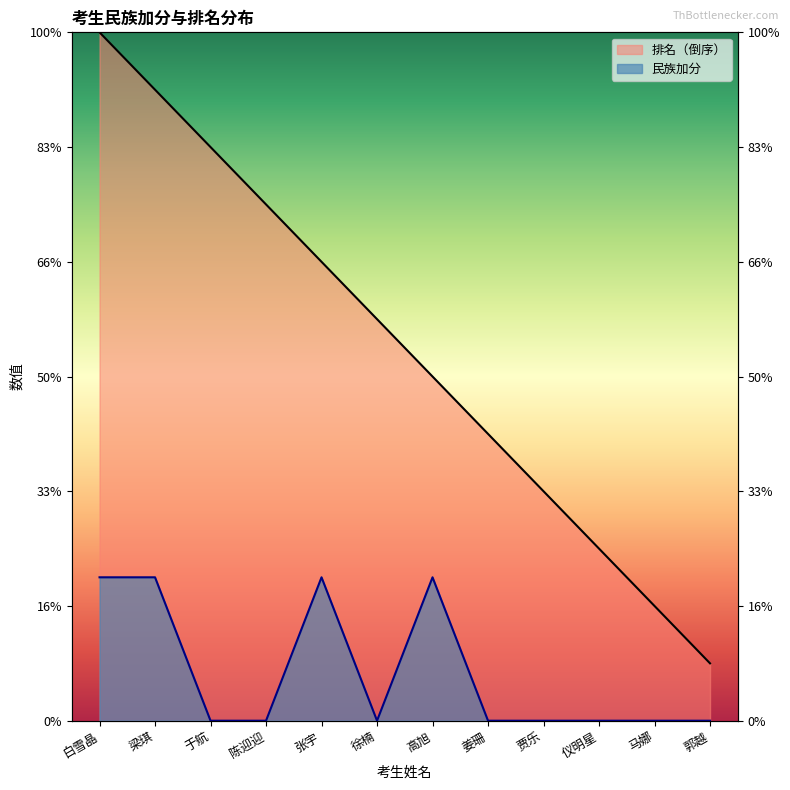

Rank the categories by 民族加分 value from lowest to highest.

于航, 陈迎迎, 徐楠, 姜珊, 贾乐, 仪明星, 马娜, 郭越, 白雪晶, 梁琪, 张宇, 高旭